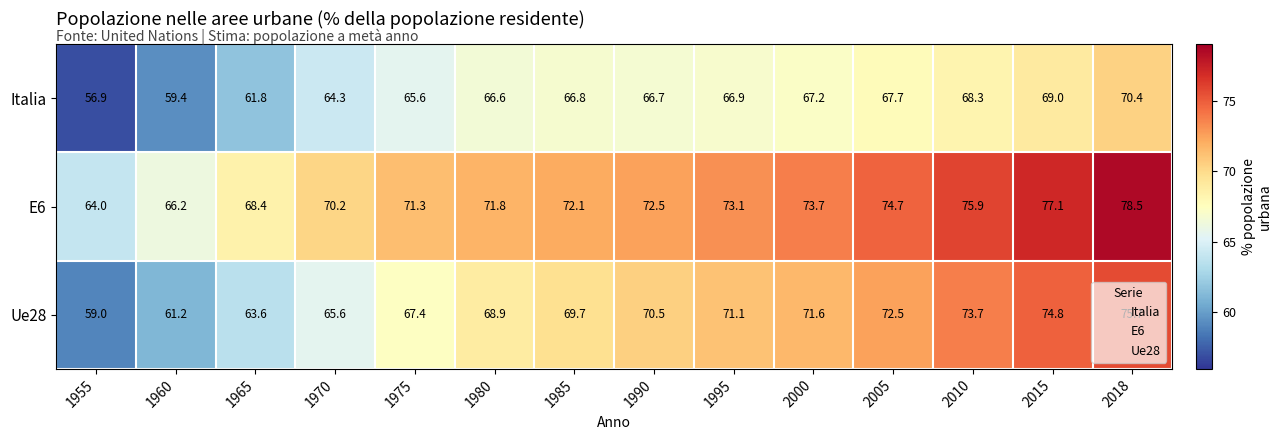

The Italia series shows 67.7 at 2005. True or false?

True